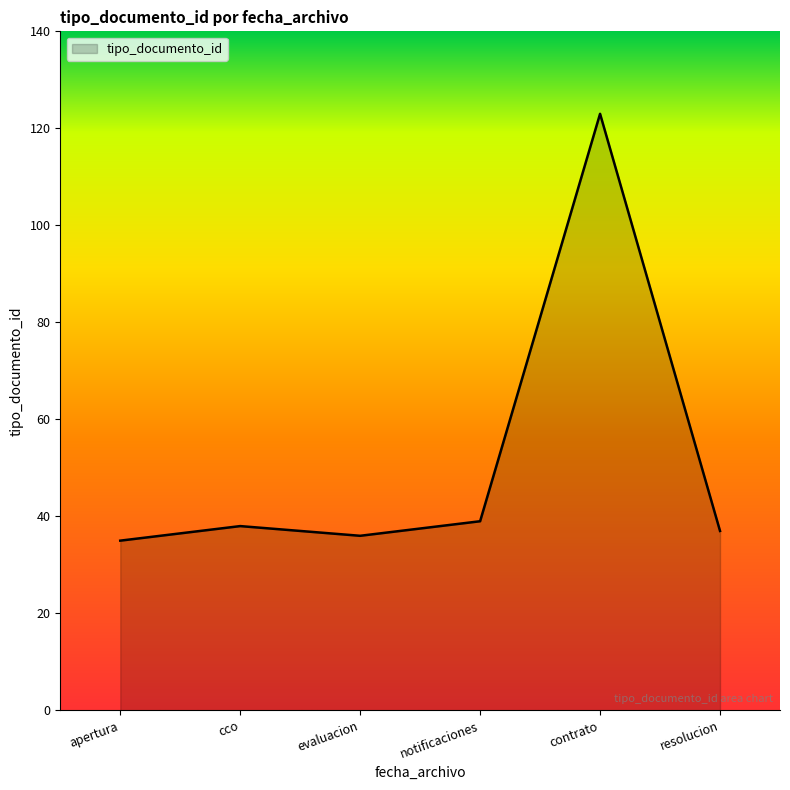

What is the sum of all values?

308